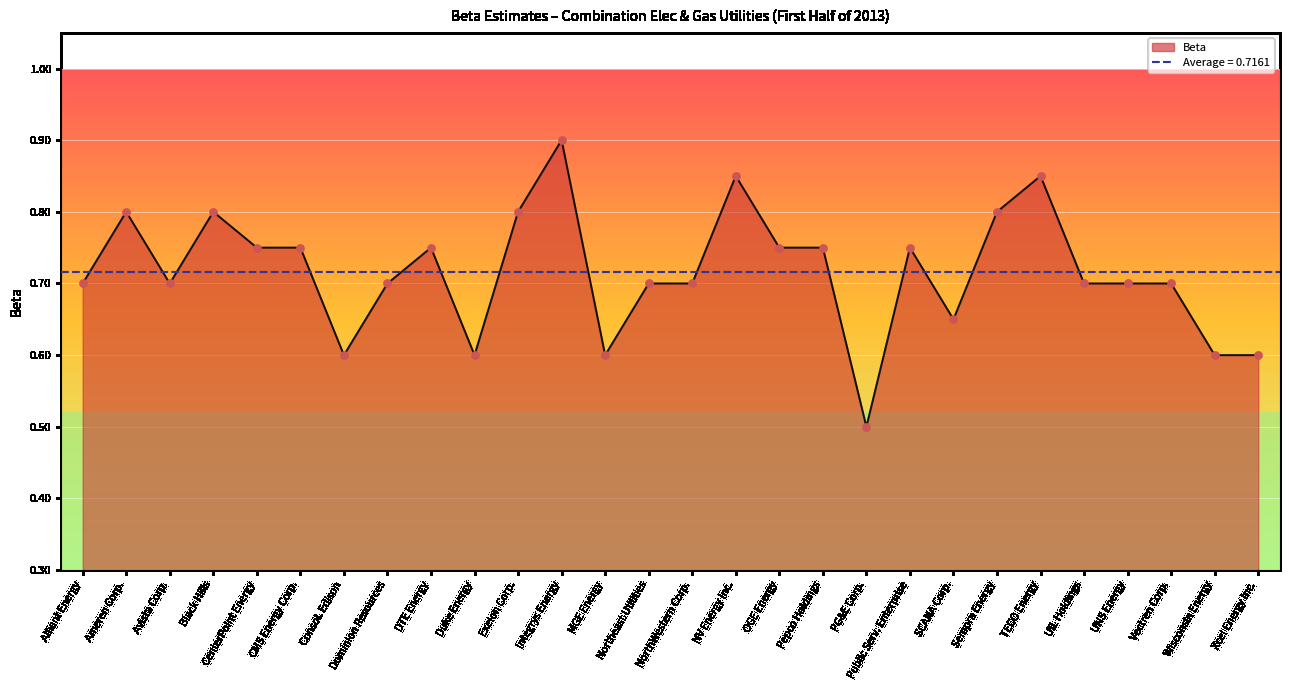

Which has a higher value, Exelon Corp. or Pepco Holdings?

Exelon Corp.